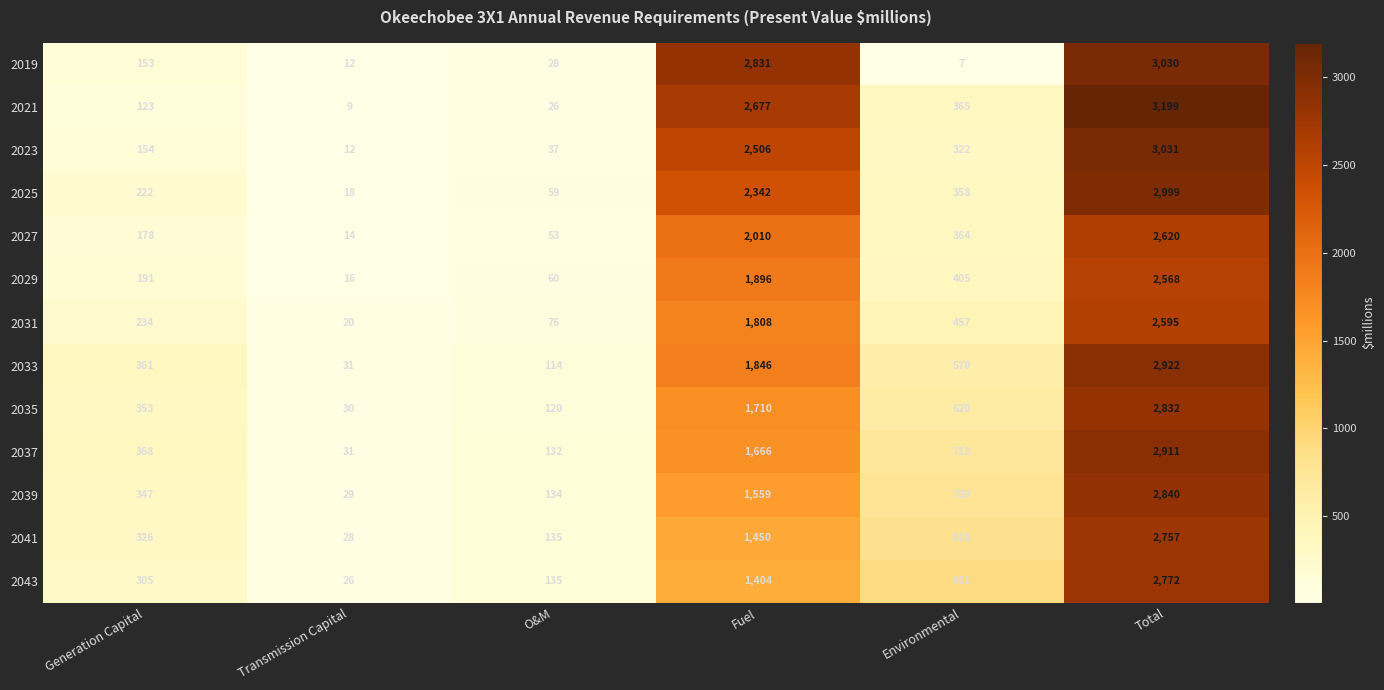

What is the average value of the 2023 series?

1010